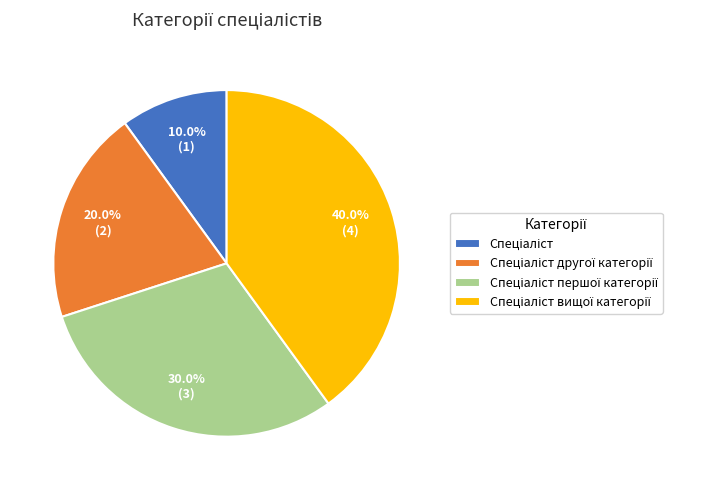

Does any single category account for the majority?

No